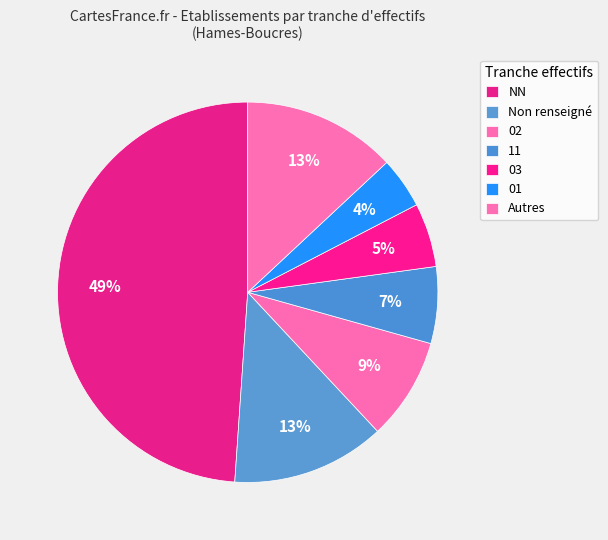

How many segments does this pie chart have?

7